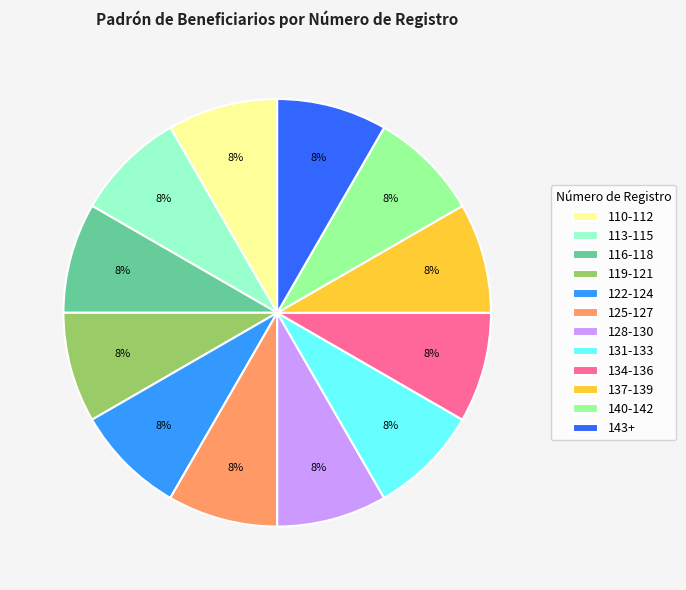

True or false: 131-133 accounts for 1% of the total.

False